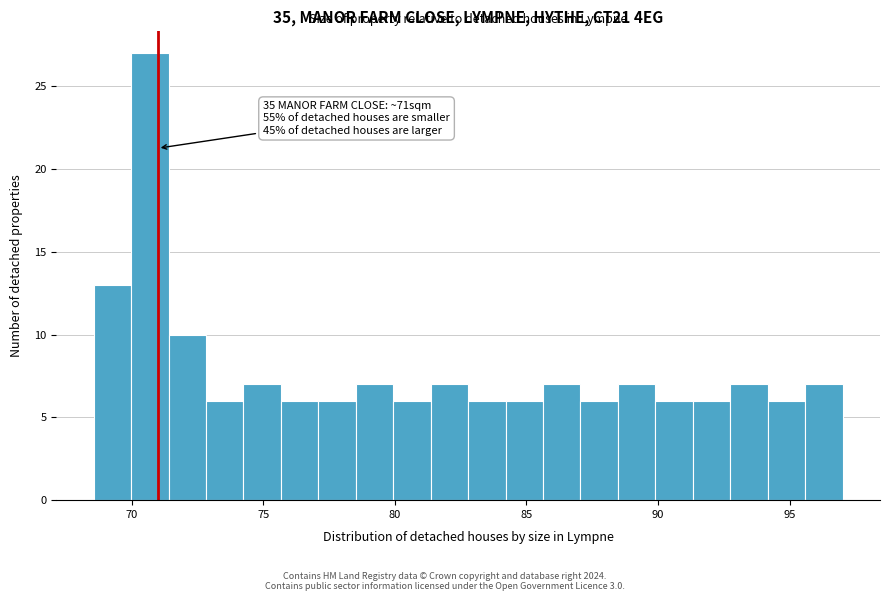

Around what value on the x-axis is the tallest bar? Give the approximate position of its centre, as read against the axis.

70.5